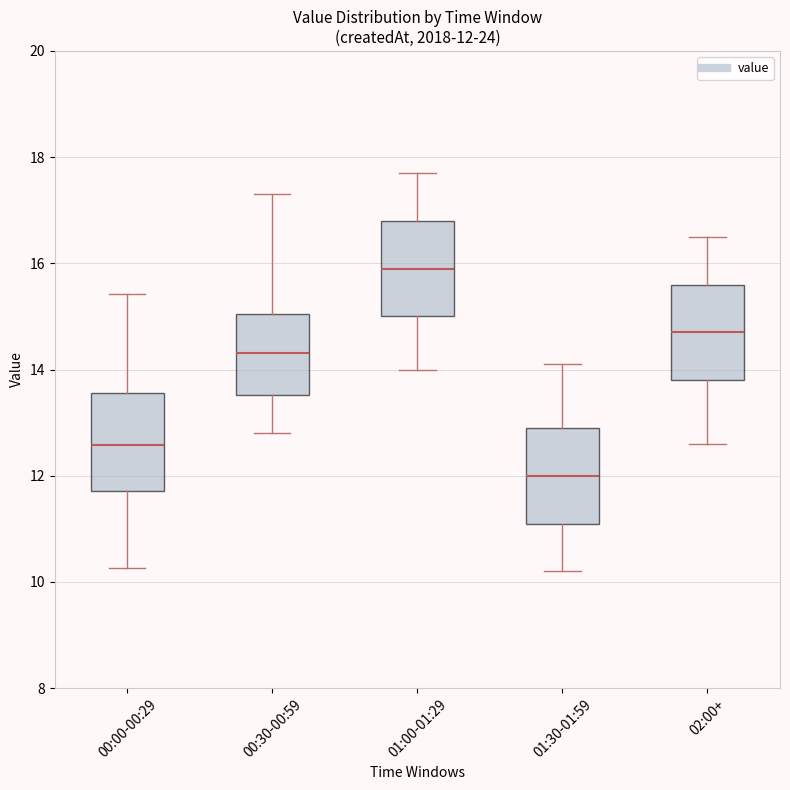

Which box's median line is the lowest?

01:30-01:59